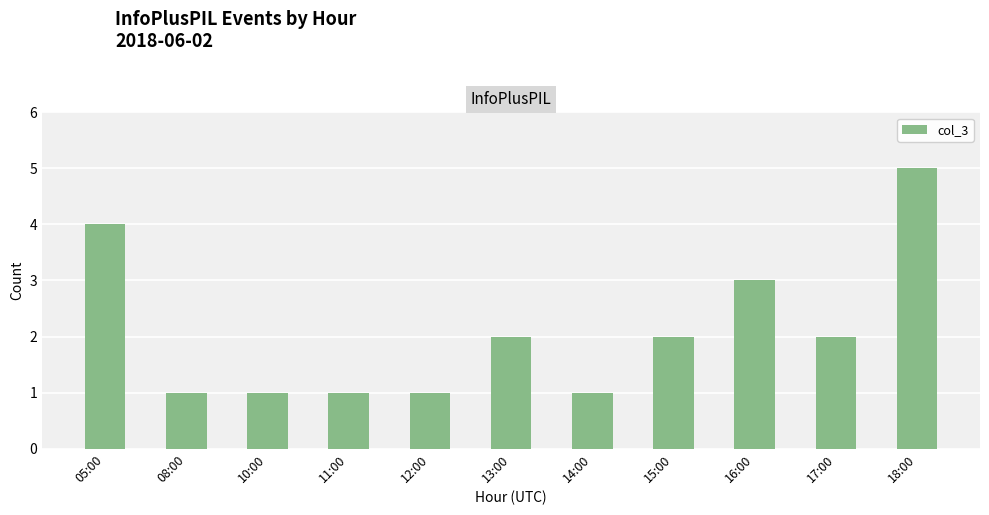

Where does the data first go above 2?

05:00